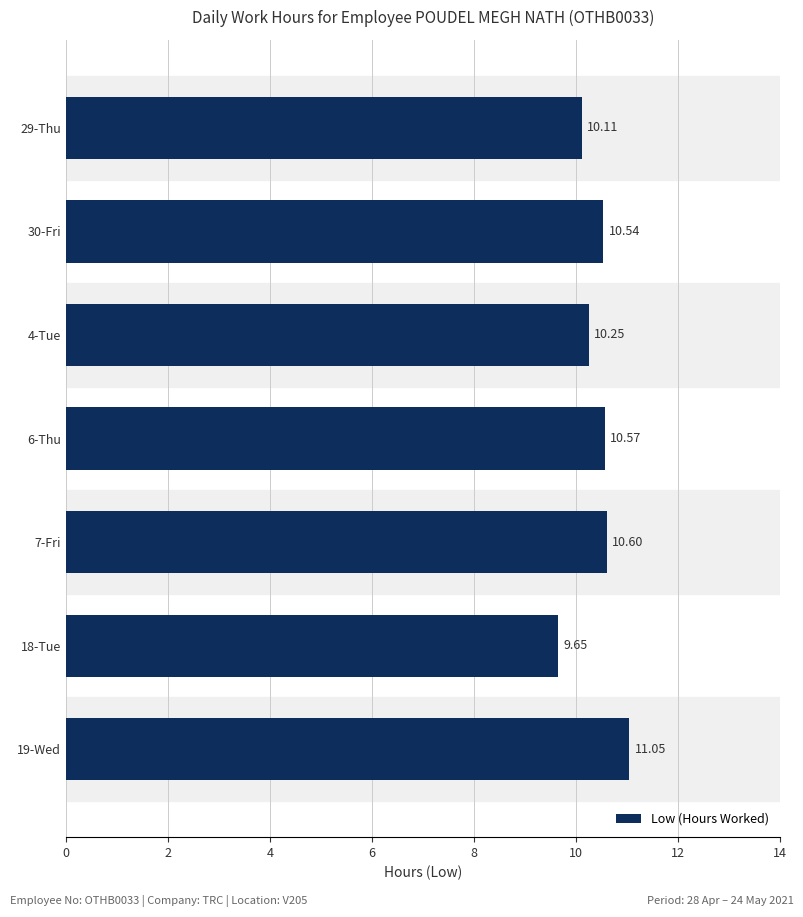

What is the change in value from 4-Tue to 19-Wed?

+0.8